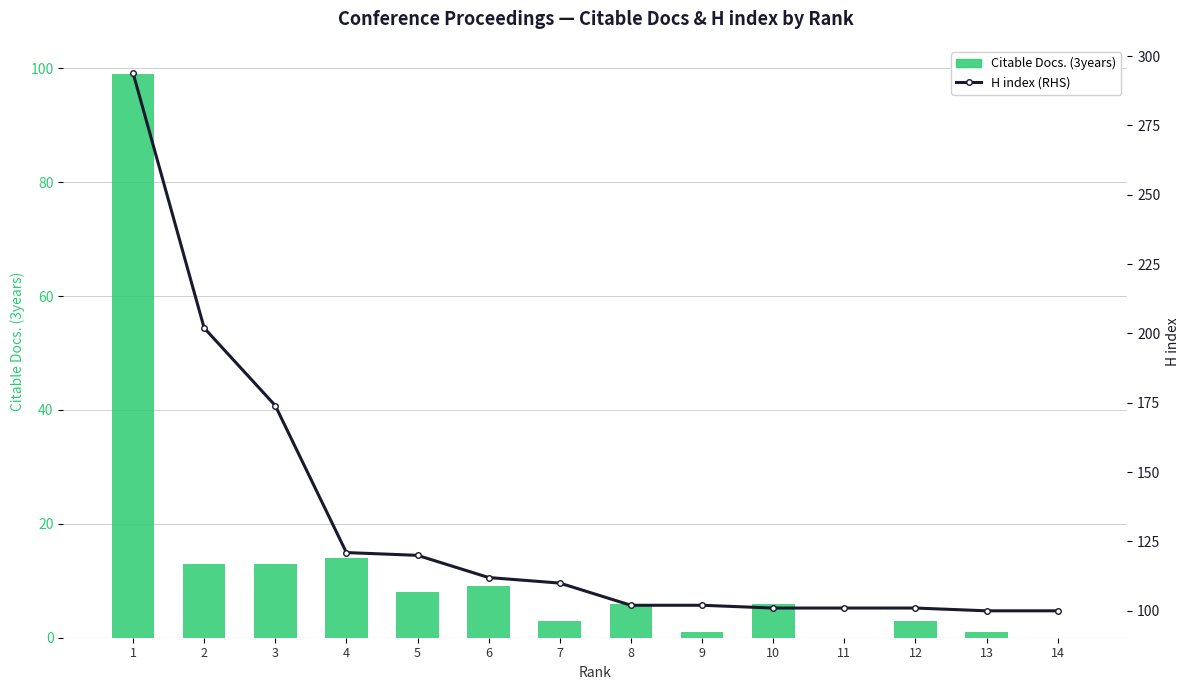

True or false: H index has a value of 121 at 4.

True